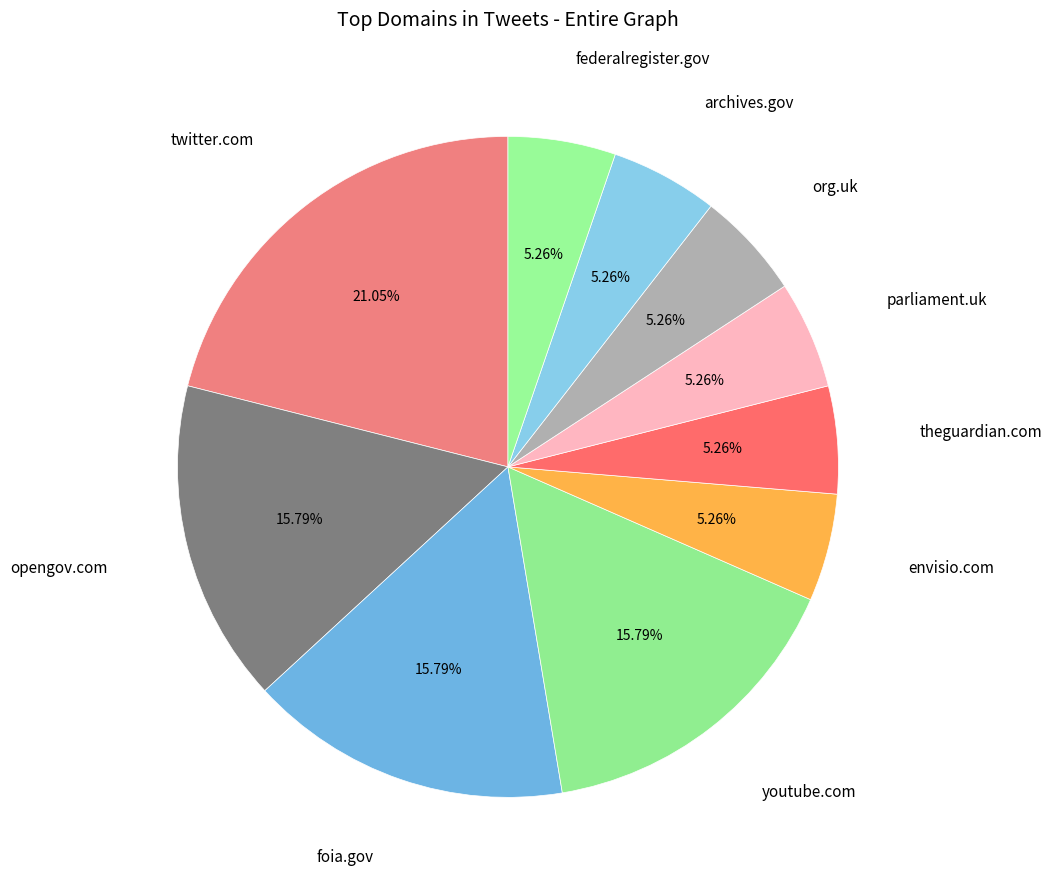

To the nearest percent, what portion does envisio.com represent?

5%